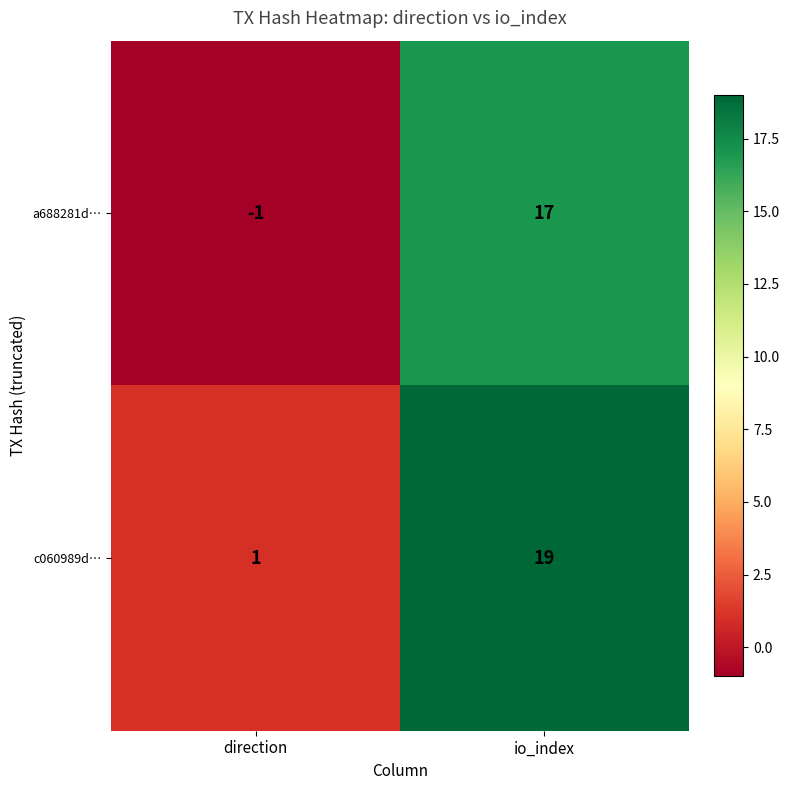

What is the highest value of the c060989d… series?

19